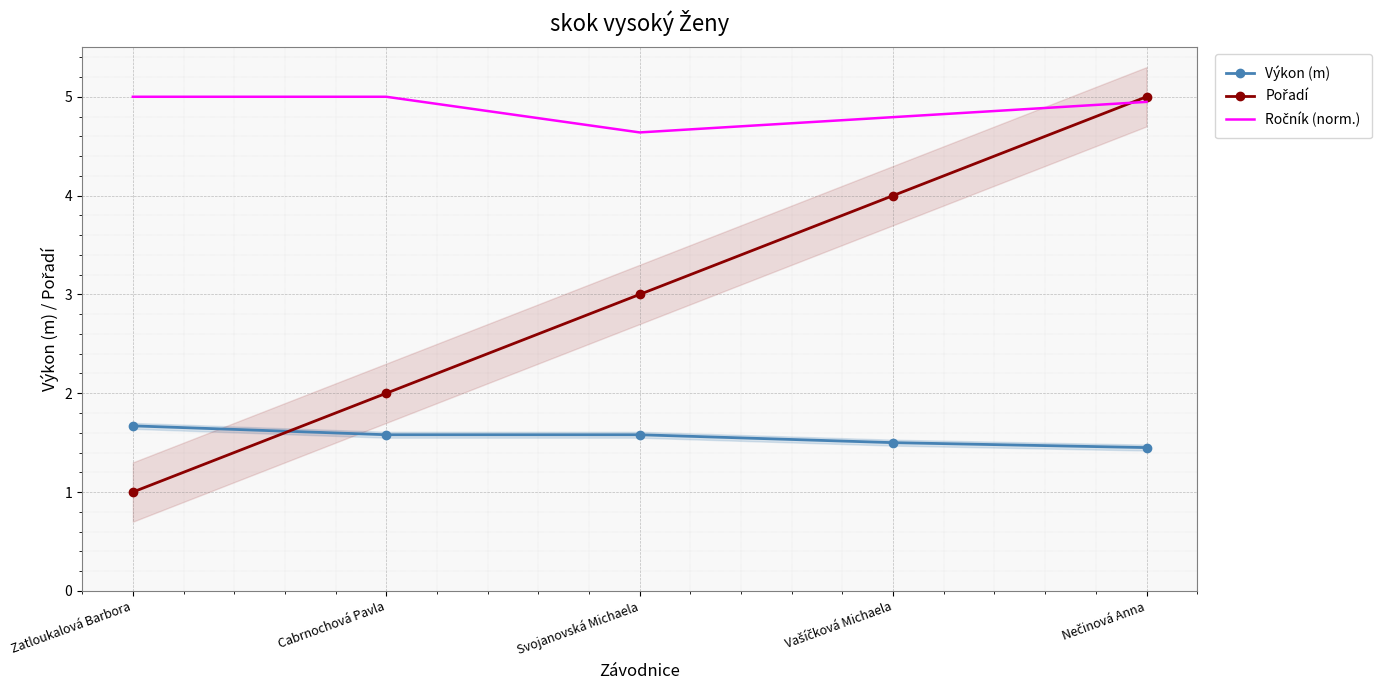

Reading left to right, extract all data points from this chart.

Výkon (m): 1.7	1.6	1.6	1.5	1.4
Pořadí: 1.0	2.0	3.0	4.0	5.0
Ročník (norm.): 5.0	5.0	4.6	4.8	4.9